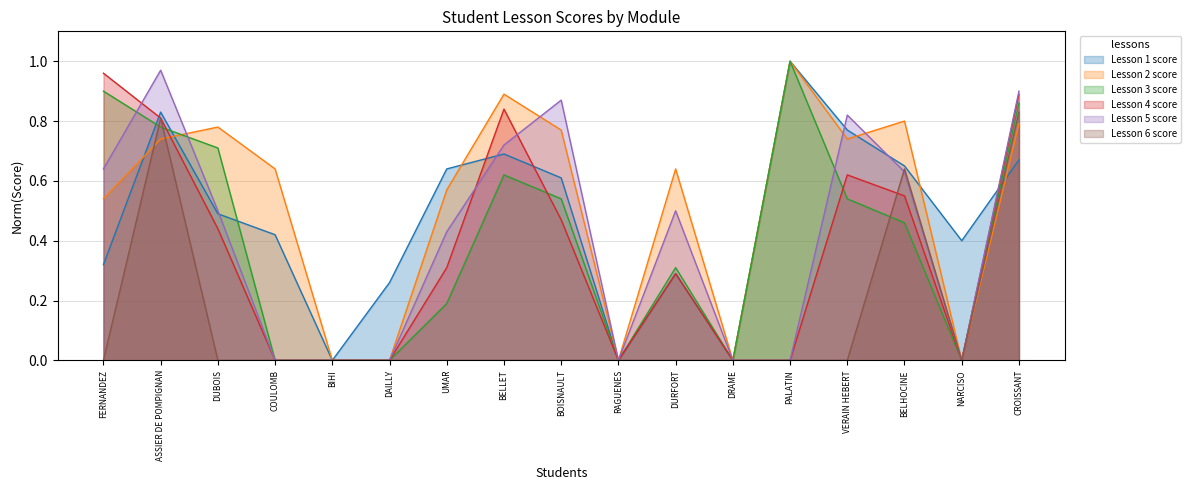

Is it true that Lesson 6 score equals -0.4 at BIHI?

False